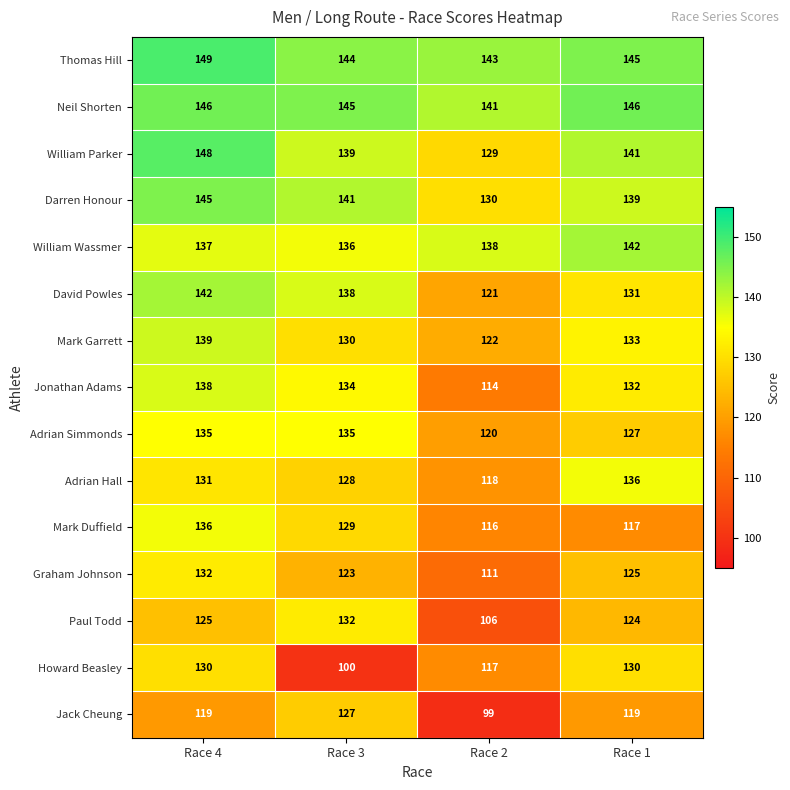

How many values in the Adrian Hall series are below 131?

2